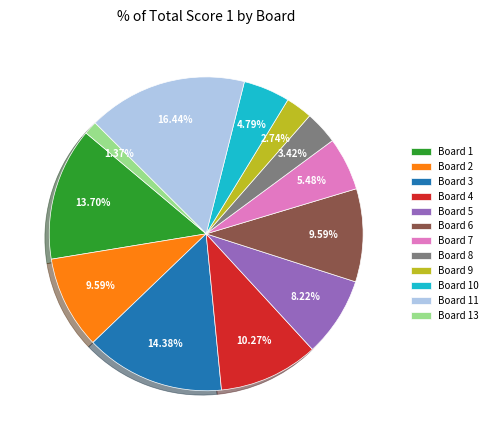

How many slices are in this pie chart?

12